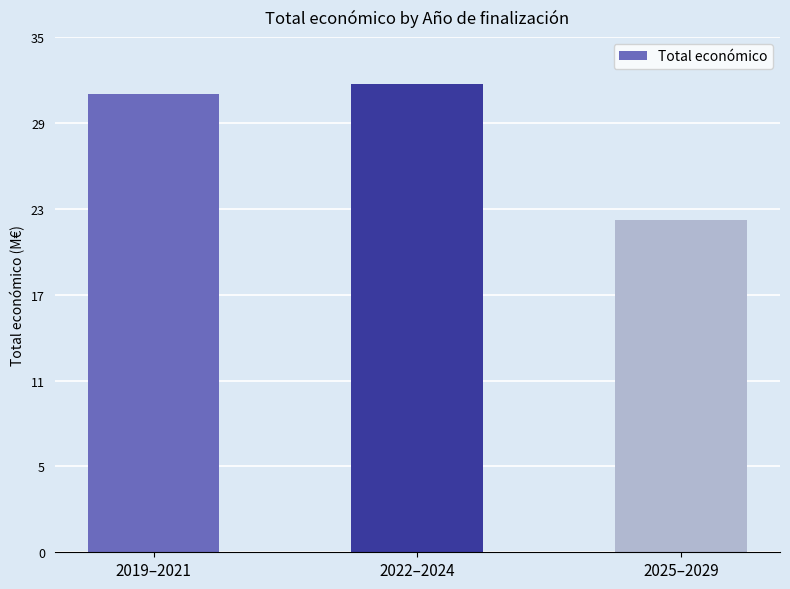

What is the average value?

28738402